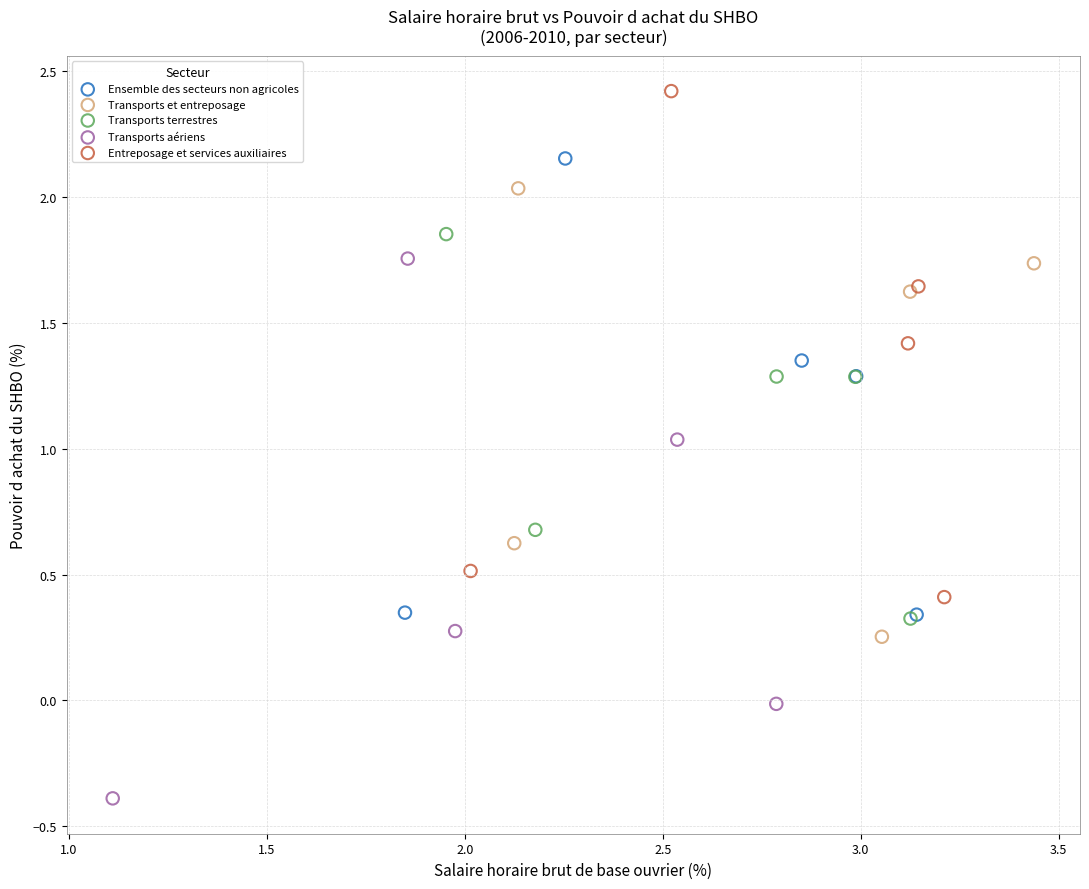

What are all the series names shown in the legend?

Ensemble des secteurs non agricoles, Transports et entreposage, Transports terrestres, Transports aériens, Entreposage et services auxiliaires